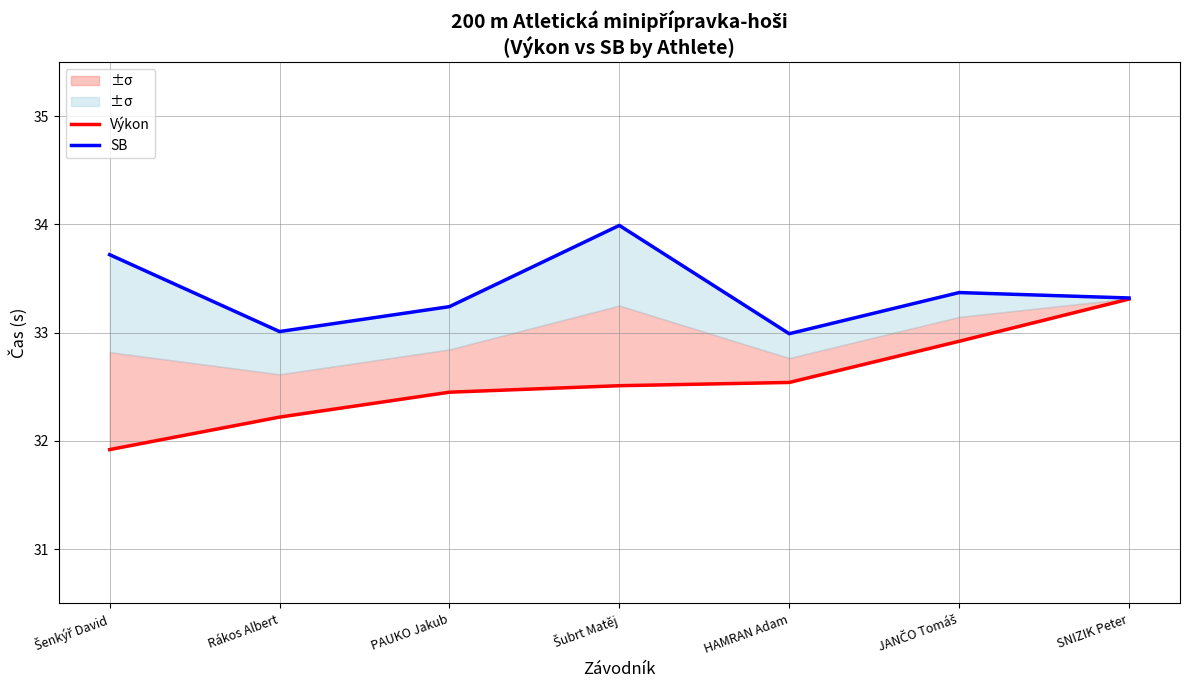

What is the value of the Výkon point at the 1st from the left?

31.9